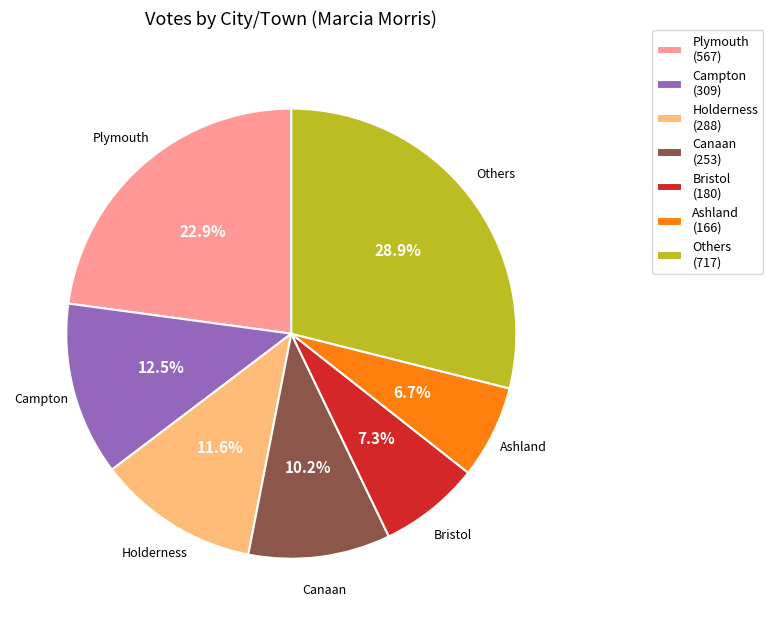

Rank the categories by value from highest to lowest.

Others (717), Plymouth (567), Campton (309), Holderness (288), Canaan (253), Bristol (180), Ashland (166)